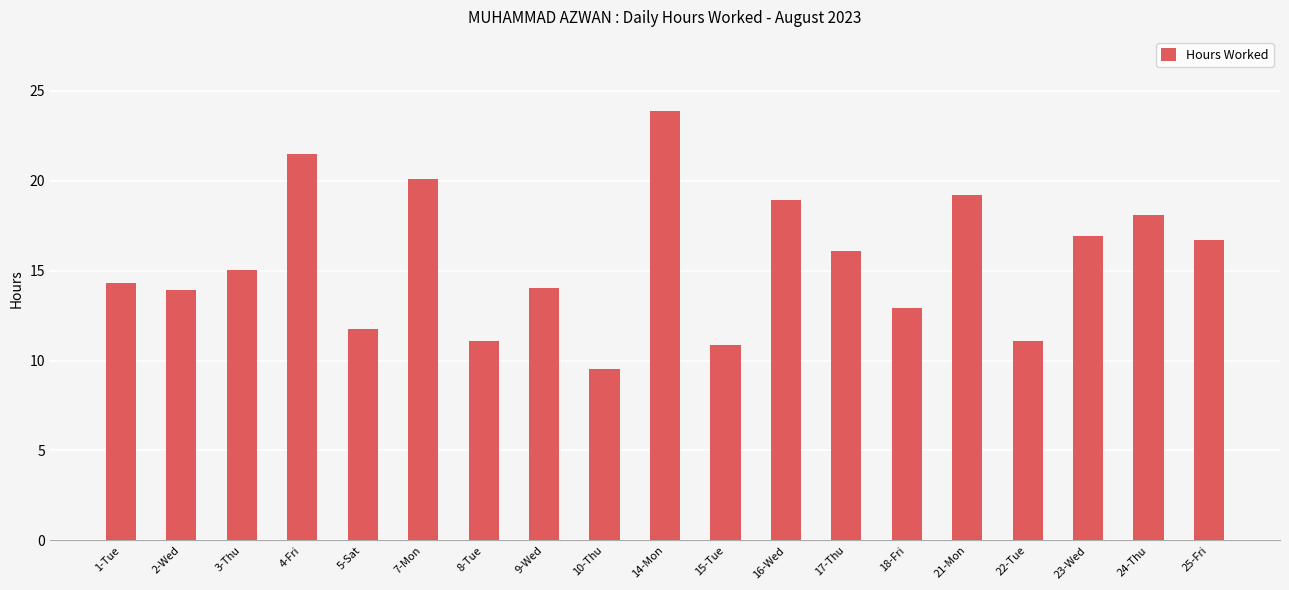

The value at 25-Fri is 27.5. True or false?

False